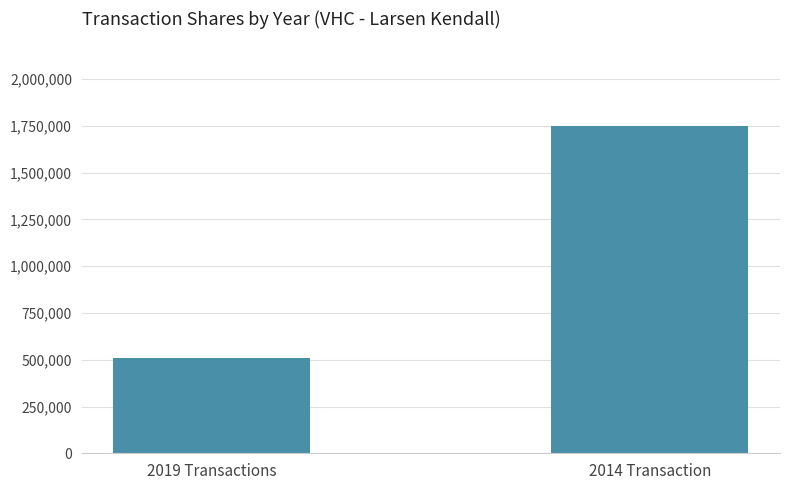

Approximately how many times larger is the value at 2014 Transaction compared to 2019 Transactions?

3.4